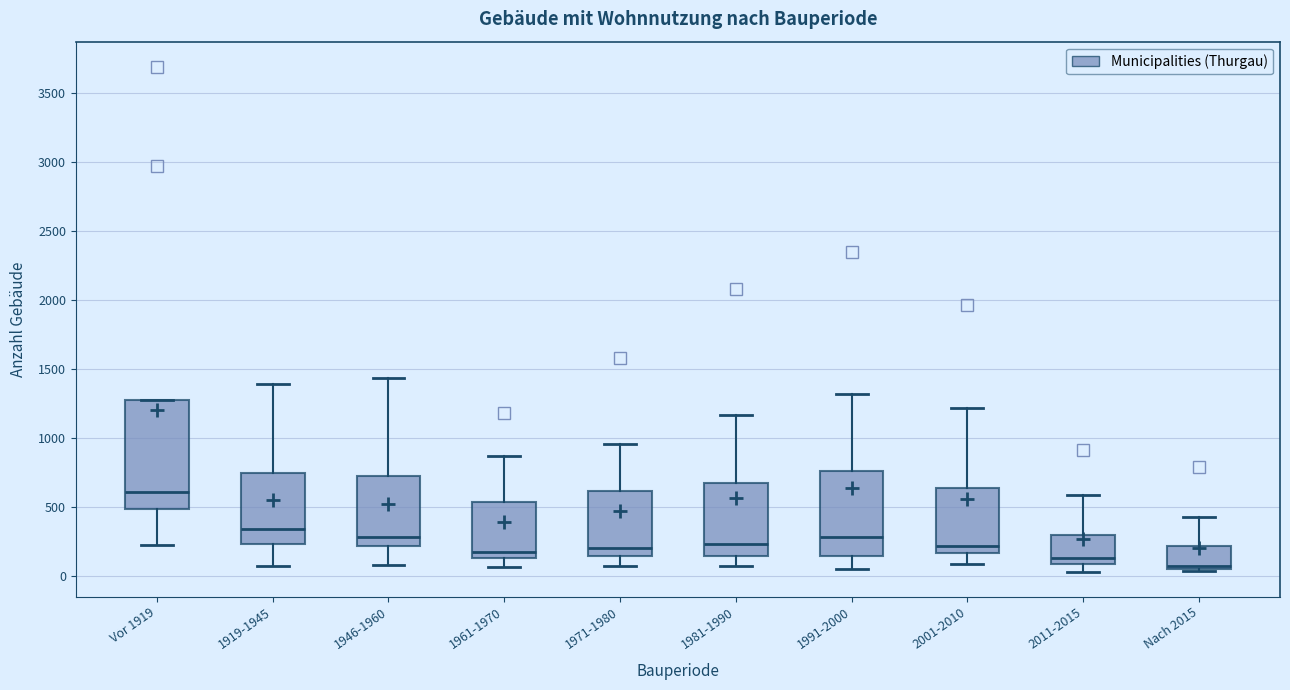

Reading left to right, read every box against the y-axis: the position of its median line, the range the box covers, and the ends of its whiskers. The values are not printed on the chart, so give them approximately, as read against the axis.

Vor 1919: median 600, box 500 to 1300, whiskers 200 to 1300
1919-1945: median 350, box 250 to 750, whiskers 50 to 1400
1946-1960: median 300, box 200 to 750, whiskers 100 to 1450
1961-1970: median 200, box 150 to 550, whiskers 50 to 850
1971-1980: median 200, box 150 to 600, whiskers 50 to 950
1981-1990: median 250, box 150 to 650, whiskers 100 to 1150
1991-2000: median 300, box 150 to 750, whiskers 50 to 1300
2001-2010: median 200, box 150 to 650, whiskers 100 to 1200
2011-2015: median 150, box 100 to 300, whiskers 50 to 600
Nach 2015: median 100, box 50 to 200, whiskers 50 to 450